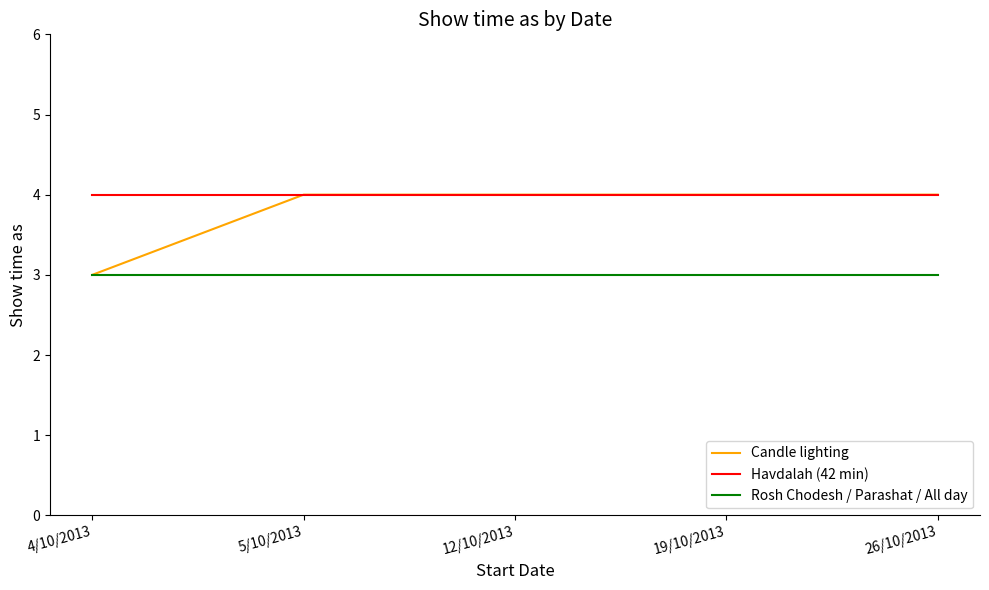

How many Candle lighting values are between 4 and 5?

4